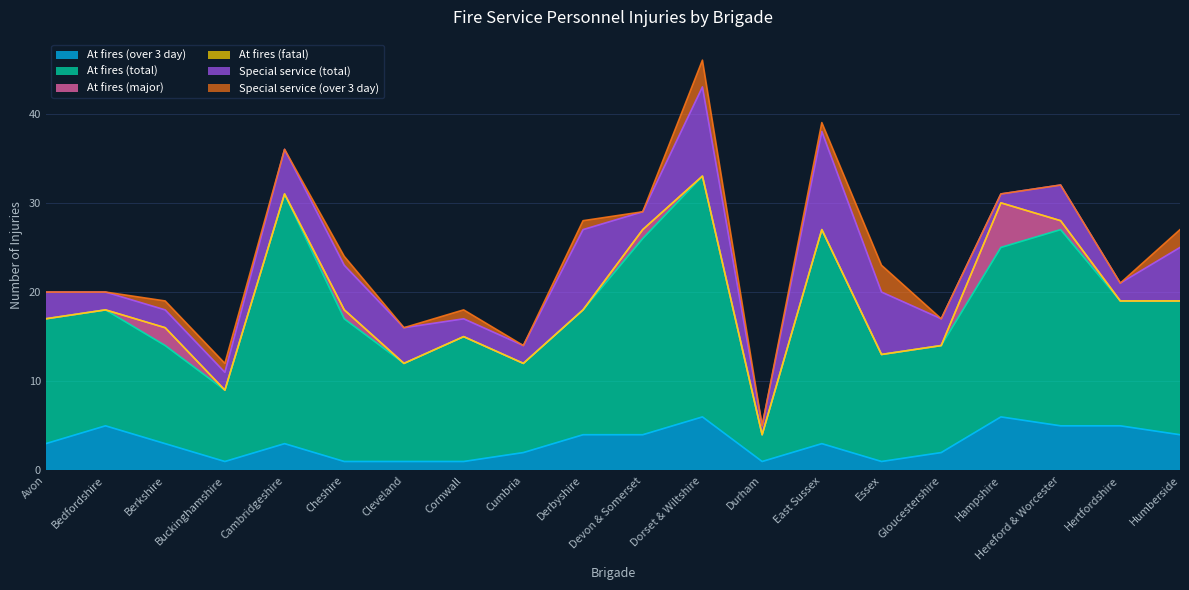

The At fires (over 3 day) series shows 1 at Berkshire. True or false?

False